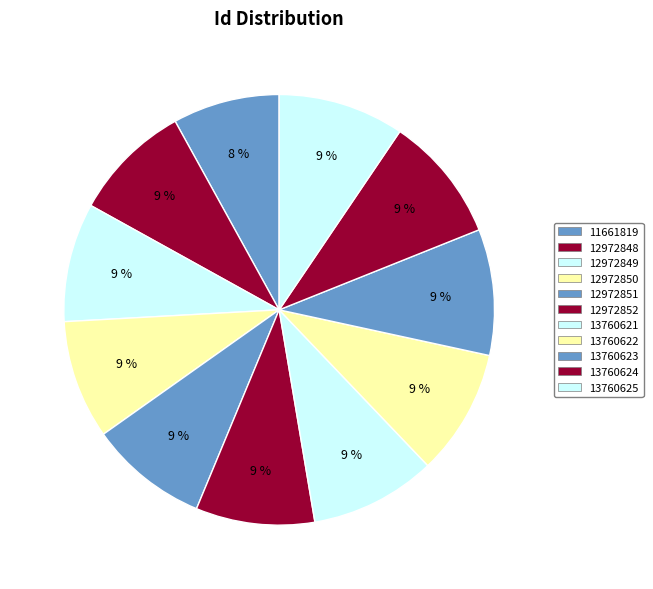

The 13760622 slice represents 3% of the pie. True or false?

False